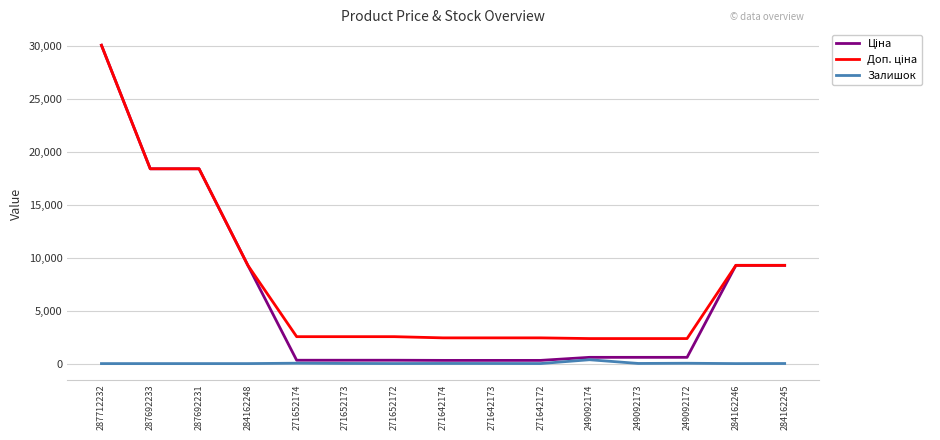

At which category is the sum across all series the highest?

287712232